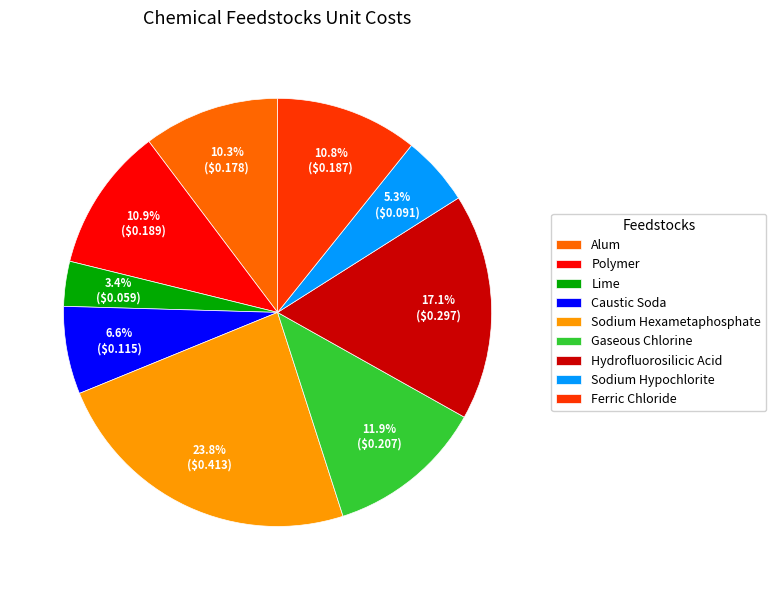

Is it true that Caustic Soda is 21% of the pie?

False